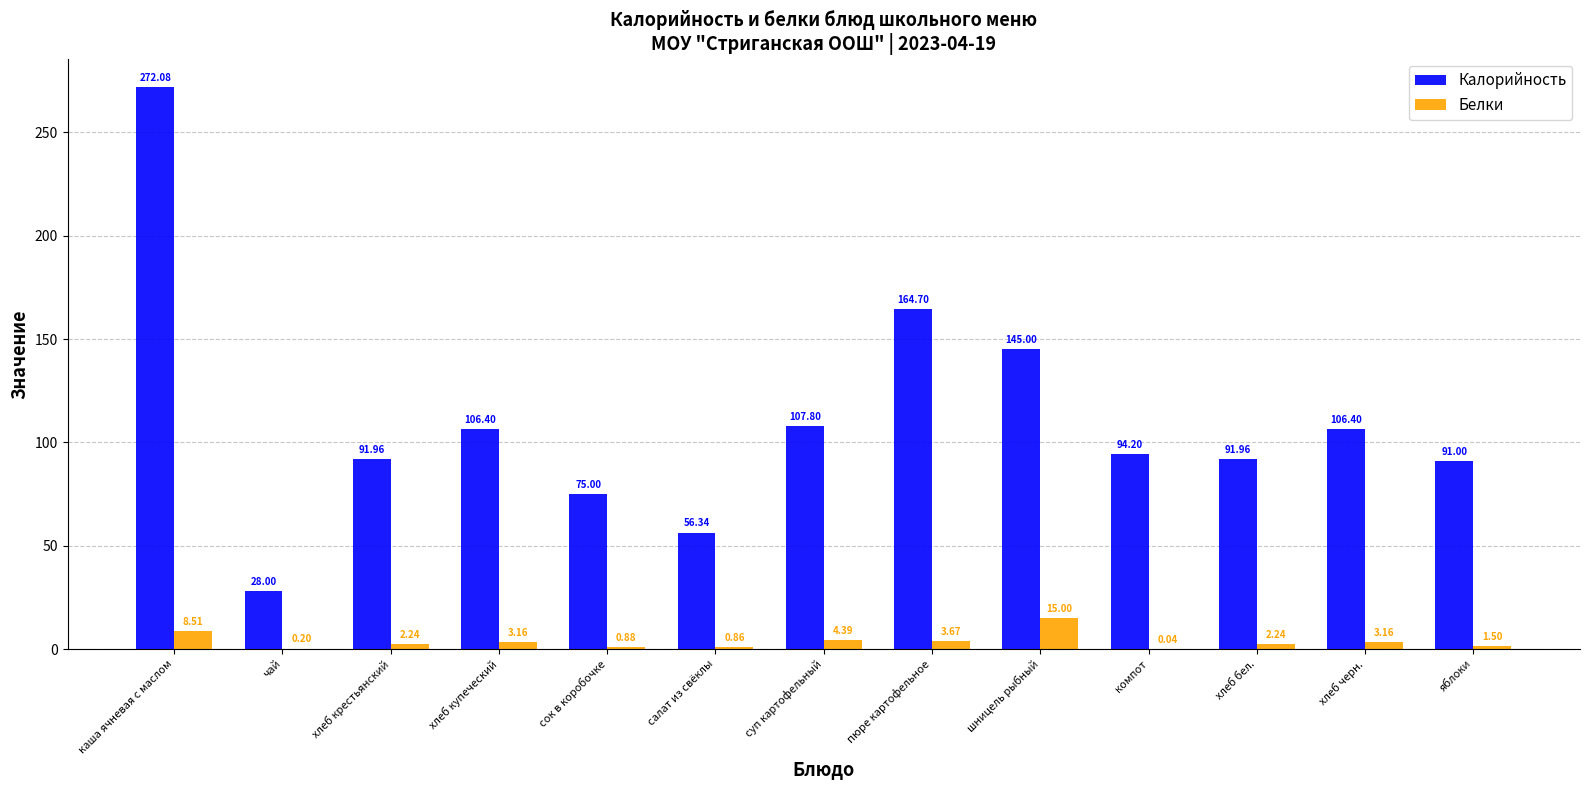

Where is Белки nearest to the value 7?

каша ячневая с маслом